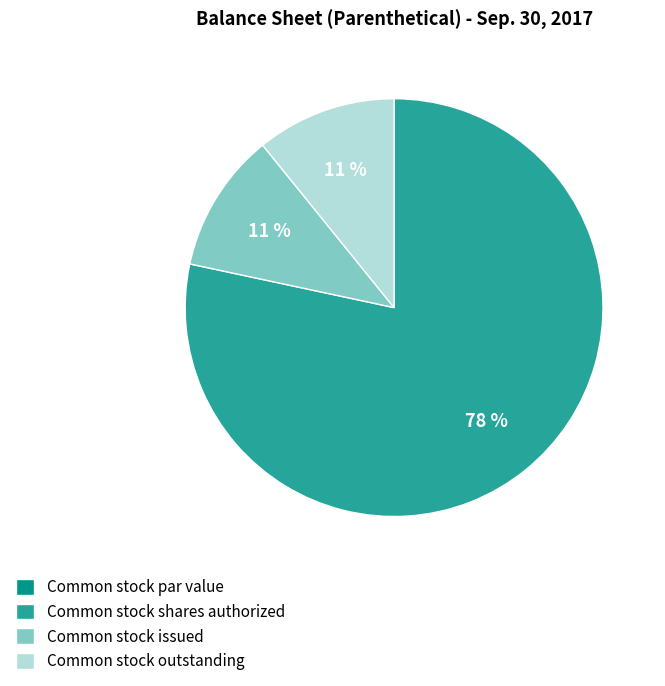

True or false: Common stock issued accounts for 11% of the total.

True